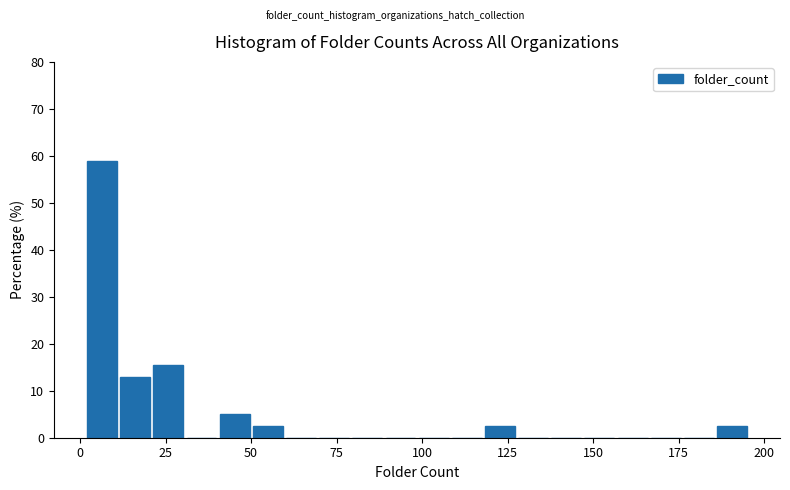

Read against the x-axis, roughly where is the centre of the tallest bar?

5